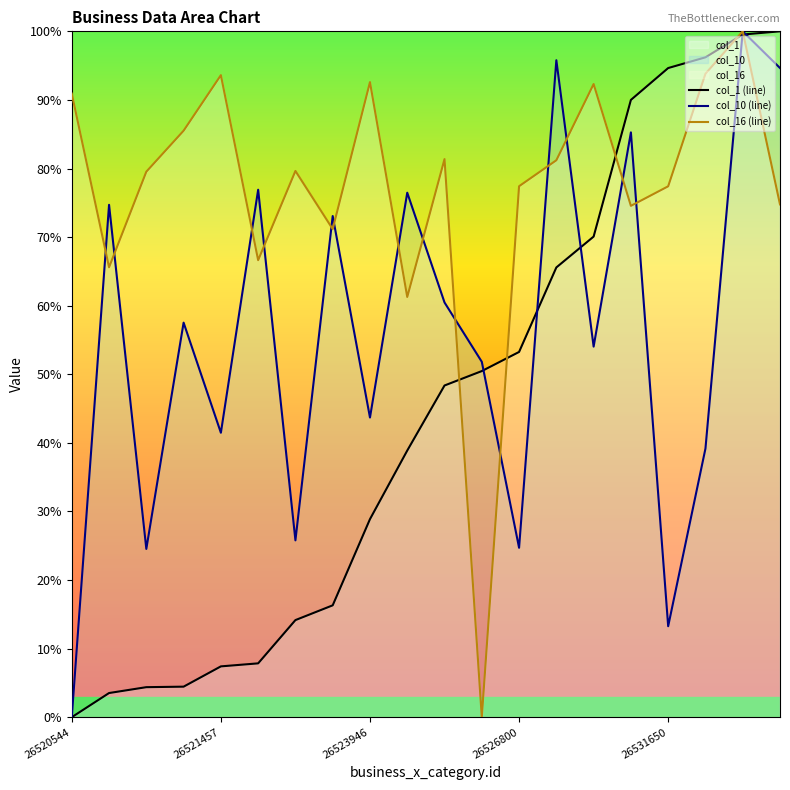

Between 26521457 and 26523946, which series saw the biggest shift?

col_1 (line)